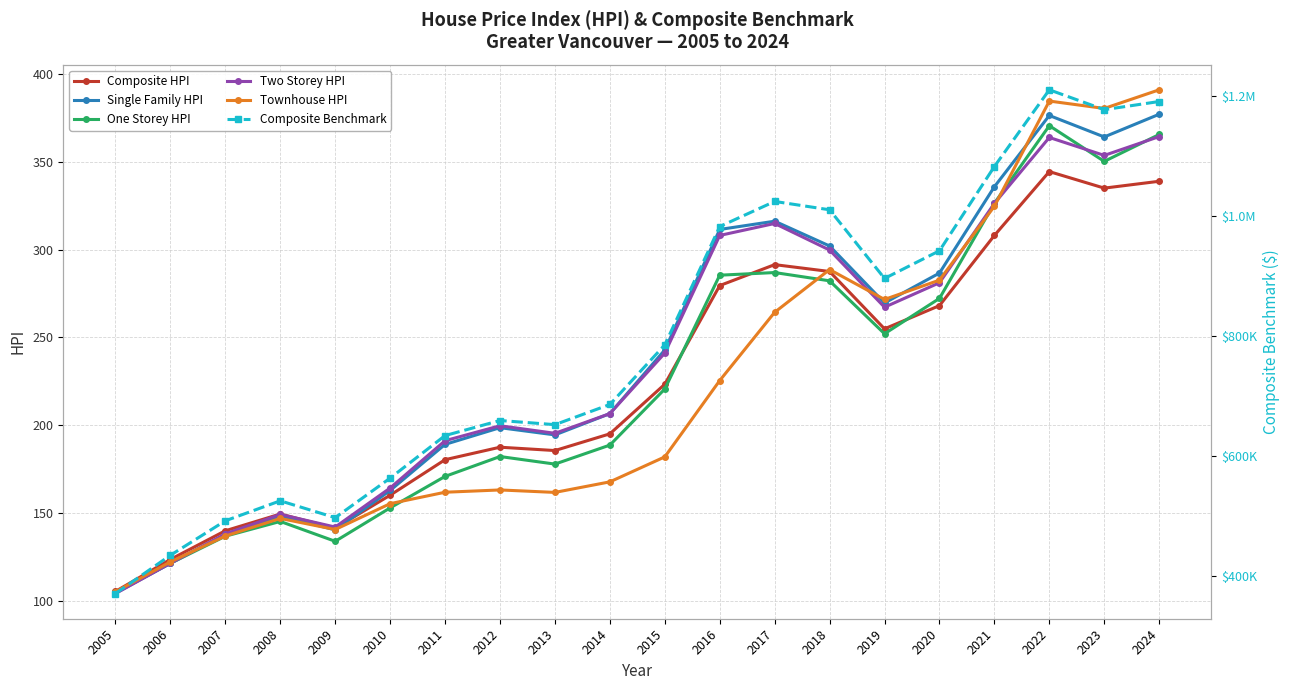

Reading left to right, list all the values displayed in this chart.

Composite HPI: 2005=105.6	2006=123.8	2007=140.1	2008=149.6	2009=141.6	2010=160.3	2011=180.5	2012=187.6	2013=185.7	2014=195.2	2015=223.4	2016=279.5	2017=291.4	2018=287.5	2019=254.9	2020=268.1	2021=308.0	2022=344.3	2023=334.9	2024=338.8
Single Family HPI: 2005=104.6	2006=121.6	2007=138.0	2008=148.5	2009=140.6	2010=163.0	2011=189.2	2012=198.7	2013=194.6	2014=206.7	2015=242.9	2016=311.4	2017=316.1	2018=302.0	2019=269.6	2020=286.6	2021=335.7	2022=376.2	2023=364.0	2024=376.9
One Storey HPI: 2005=105.1	2006=121.6	2007=137.0	2008=145.4	2009=134.1	2010=153.1	2011=171.0	2012=182.3	2013=178.0	2014=188.8	2015=220.7	2016=285.4	2017=286.9	2018=282.2	2019=252.1	2020=272.2	2021=326.3	2022=370.4	2023=350.1	2024=365.4
Two Storey HPI: 2005=104.4	2006=121.6	2007=138.3	2008=149.4	2009=142.2	2010=164.4	2011=191.3	2012=199.8	2013=195.5	2014=206.7	2015=241.1	2016=308.0	2017=314.8	2018=299.7	2019=267.2	2020=281.1	2021=326.2	2022=363.7	2023=353.5	2024=364.2
Townhouse HPI: 2005=105.4	2006=122.4	2007=137.1	2008=147.1	2009=140.8	2010=155.5	2011=162.0	2012=163.3	2013=161.9	2014=167.9	2015=182.1	2016=225.5	2017=264.3	2018=288.6	2019=271.6	2020=282.6	2021=324.6	2022=384.4	2023=380.2	2024=390.8
Composite Benchmark: 2005=371400.0	2006=435200.0	2007=492600.0	2008=525900.0	2009=497800.0	2010=563700.0	2011=634600.0	2012=659700.0	2013=652800.0	2014=686400.0	2015=785700.0	2016=982900.0	2017=1024700.0	2018=1010800.0	2019=896400.0	2020=942500.0	2021=1082900.0	2022=1210700.0	2023=1177600.0	2024=1191200.0